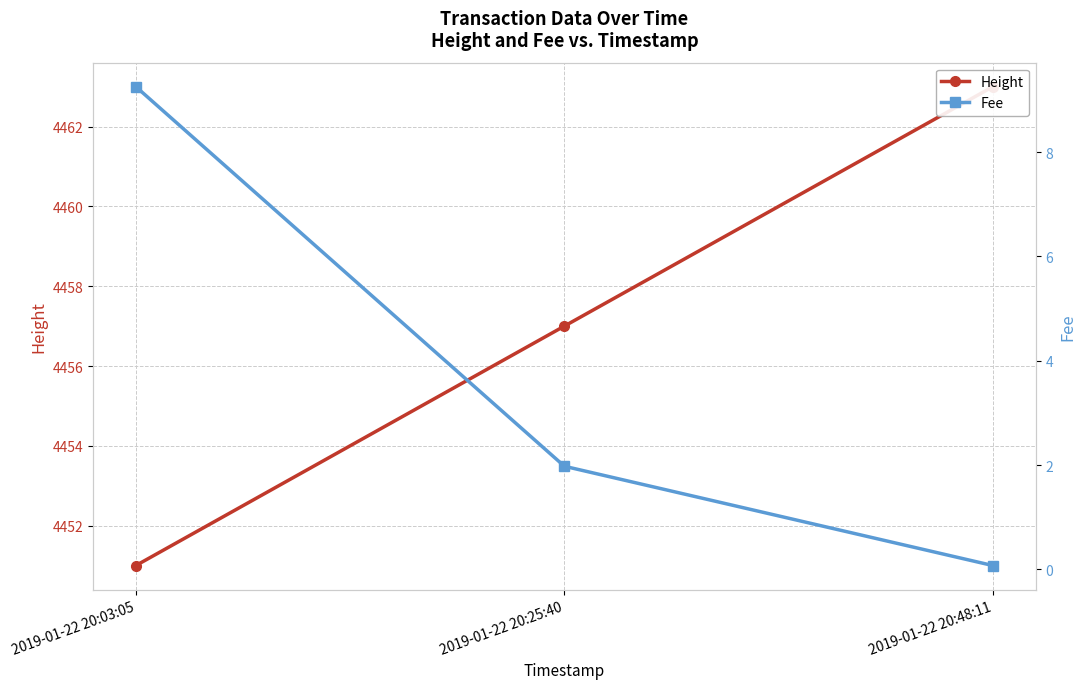

What is the highest value of the Height series?

4463.0